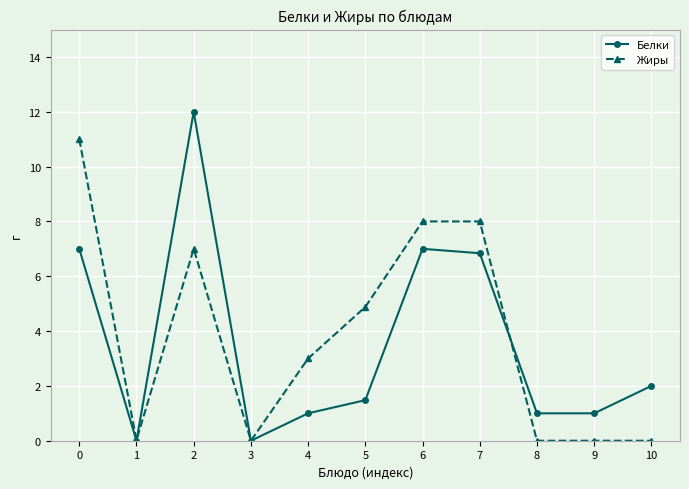

At which category is the sum across all series the highest?

2